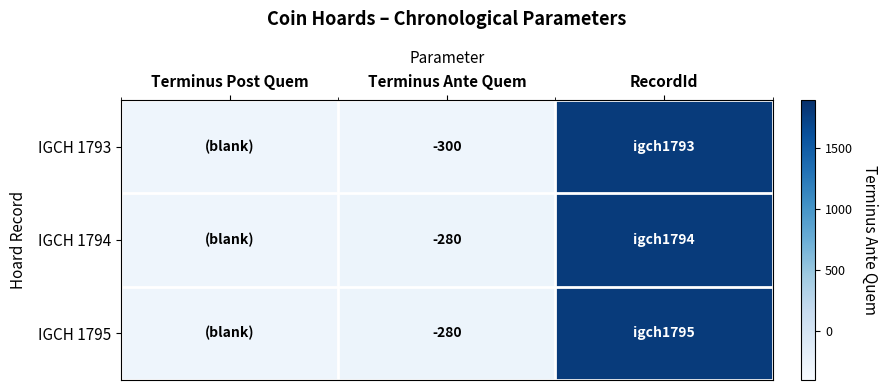

True or false: IGCH 1795 has a value of -371 at Terminus Ante Quem.

False